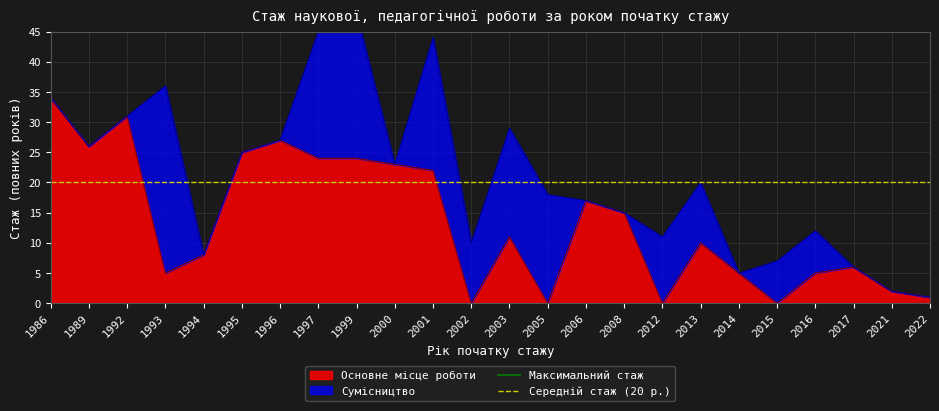

The Основне місце роботи series shows 0 at 2015. True or false?

True